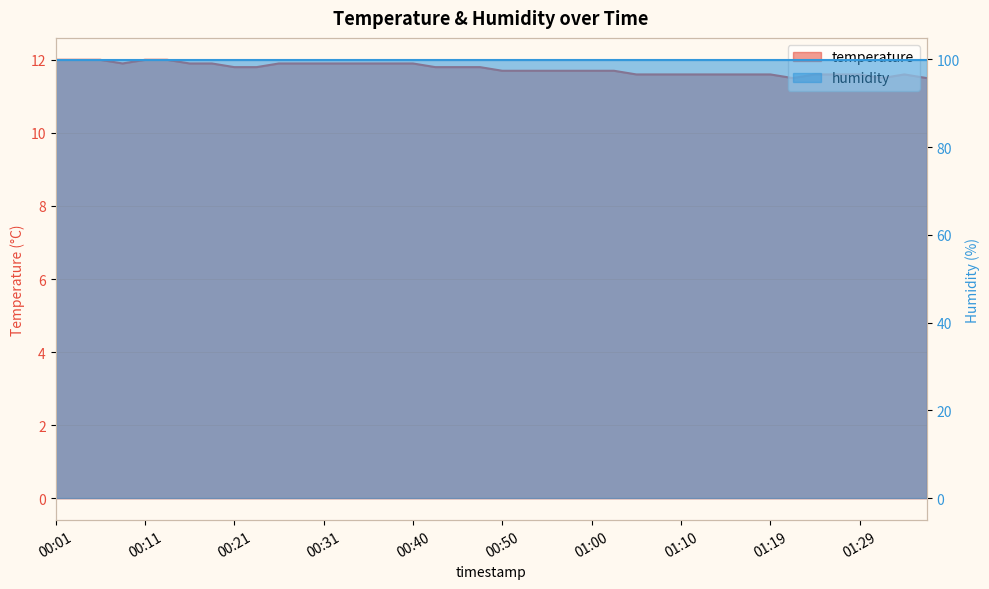

Is it true that temperature equals 2.8 at 30?

False